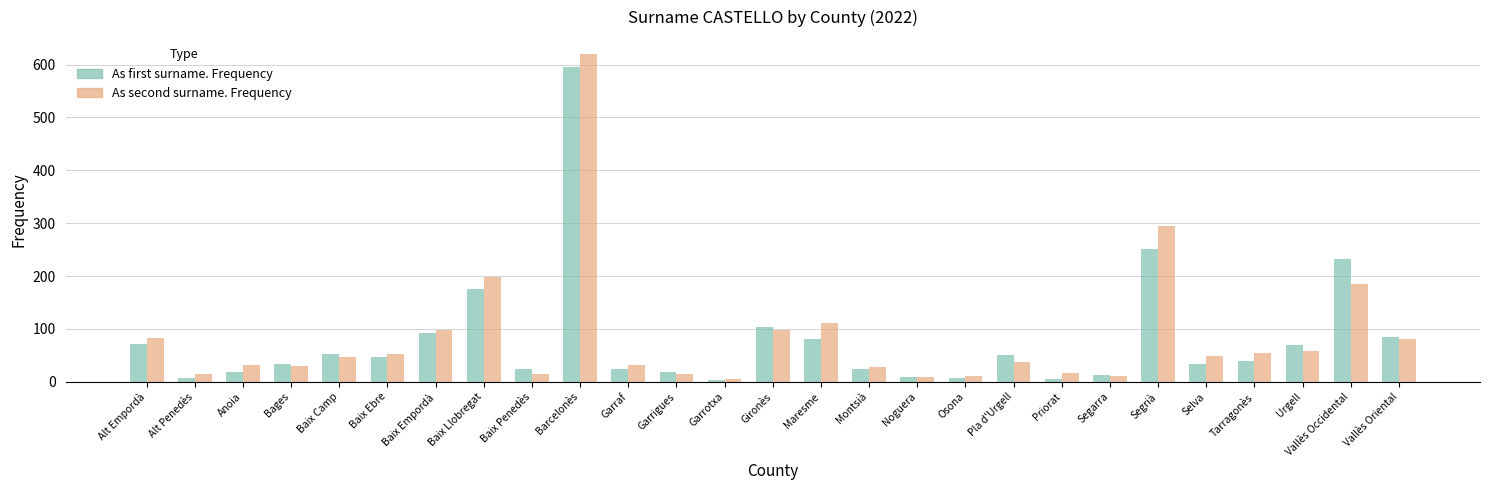

Are the bars grouped side by side (vs. stacked)?

Yes